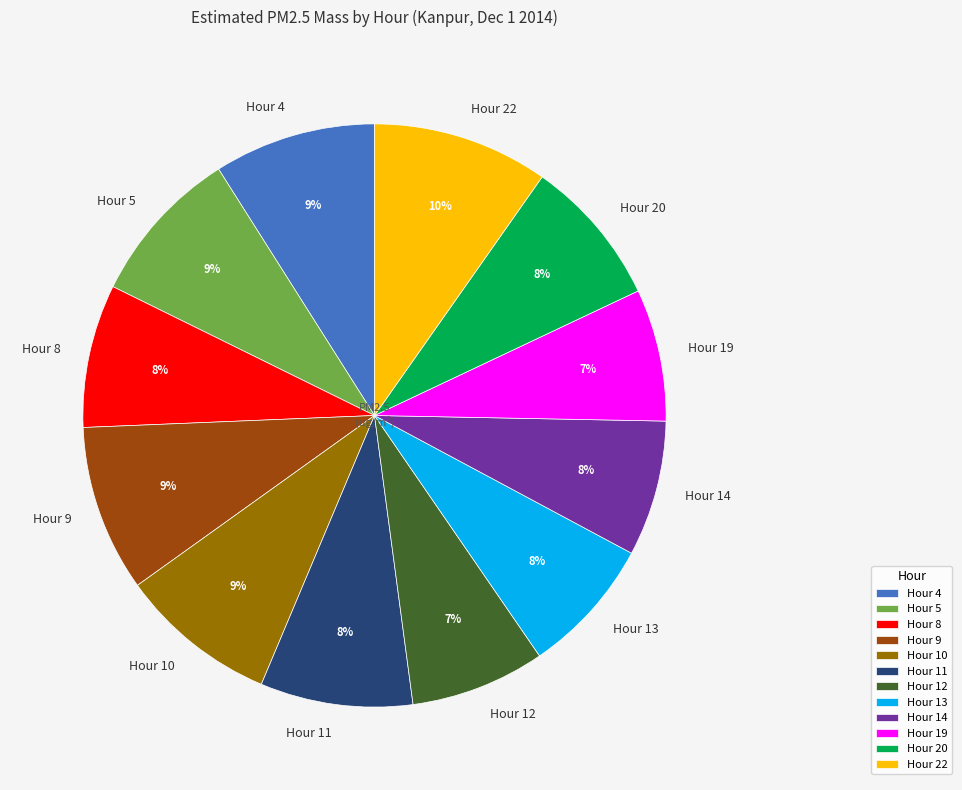

Which category has the biggest portion of the pie?

Hour 22